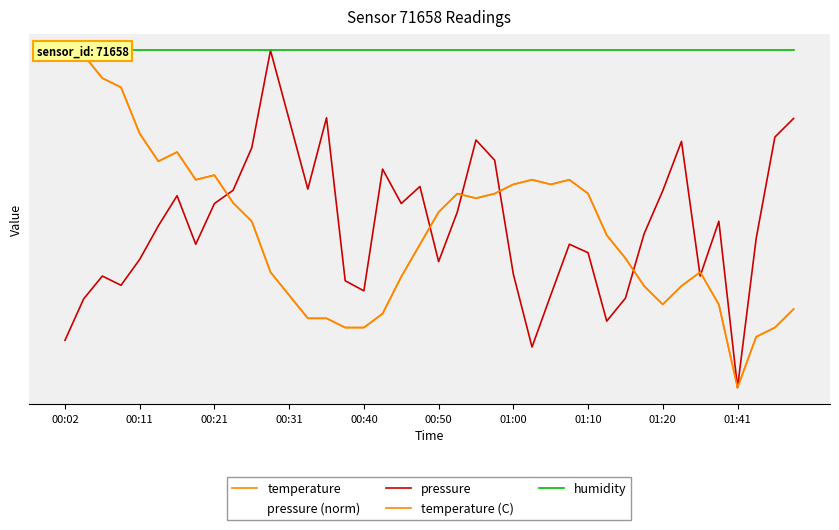

How many lines are shown in the chart?

5